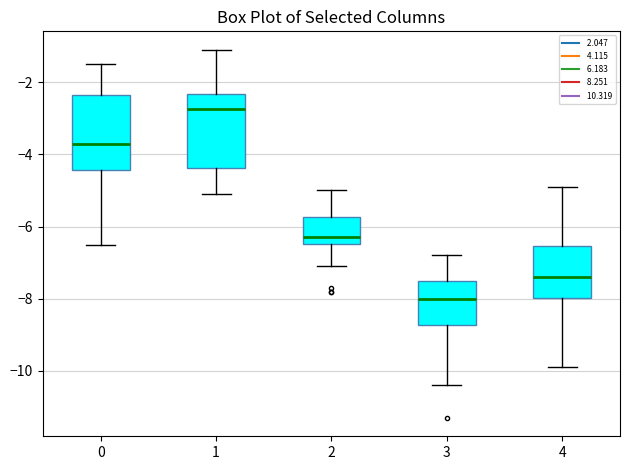

Reading left to right, transcribe this box plot: for each box, give where its median line is, the range the box spans, and where its two whiskers end, as read against the y-axis. The values are not printed on the chart, so give them approximately, as read against the axis.

0: median -3.6, box -4.4 to -2.4, whiskers -6.4 to -1.4
1: median -2.8, box -4.4 to -2.4, whiskers -5.0 to -1.0
2: median -6.2, box -6.4 to -5.8, whiskers -7.0 to -5.0
3: median -8.0, box -8.8 to -7.4, whiskers -10.4 to -6.8
4: median -7.4, box -8.0 to -6.6, whiskers -9.8 to -4.8